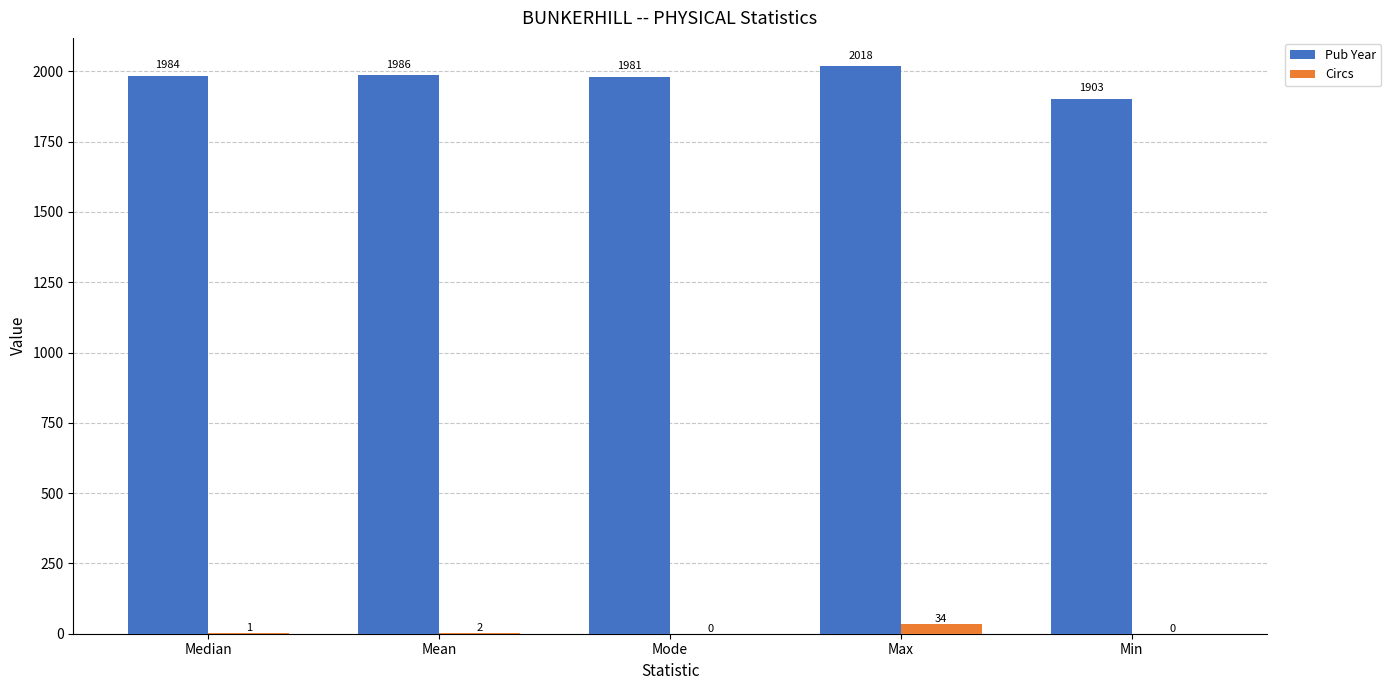

At which label is Circs closest to 17?

Mean